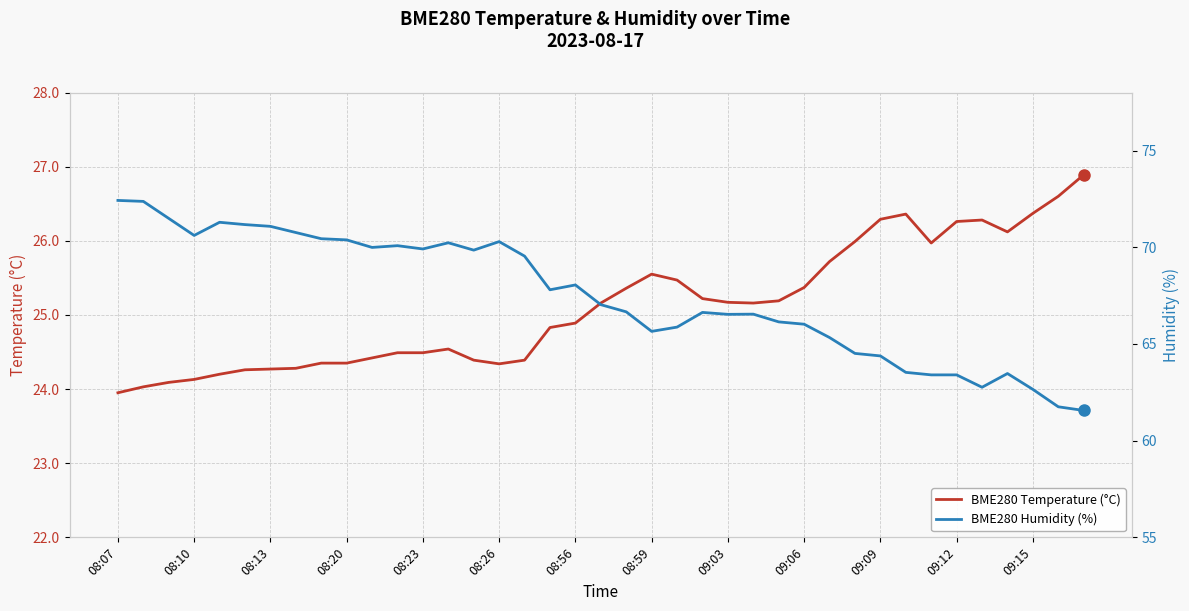

How many interior local peaks does the BME280 Humidity (%) series have?

8